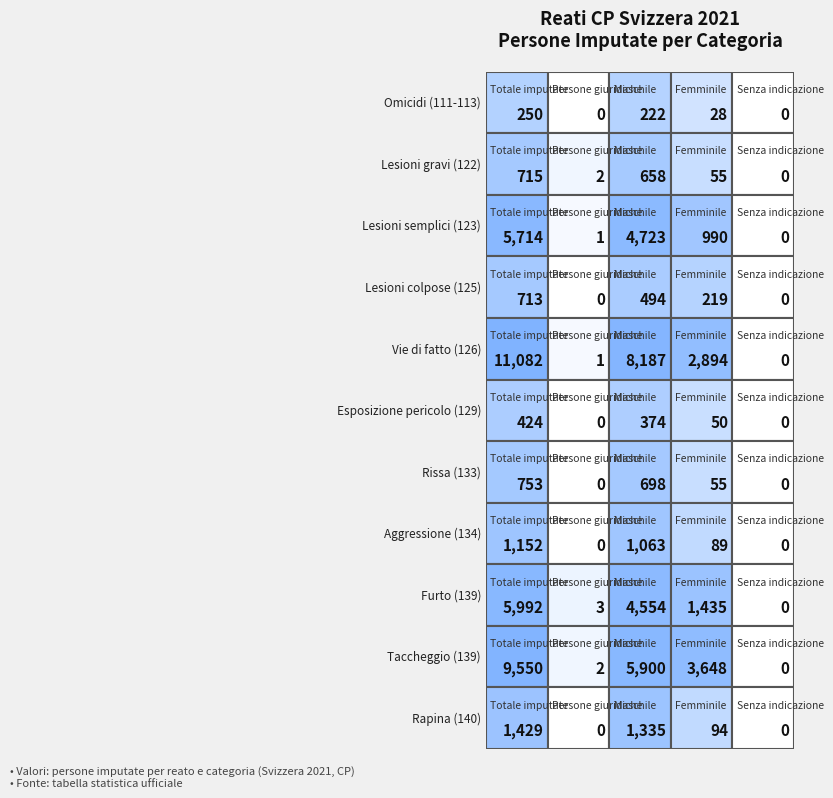

How many data points in Esposizione pericolo (art. 129) are less than 50?

2